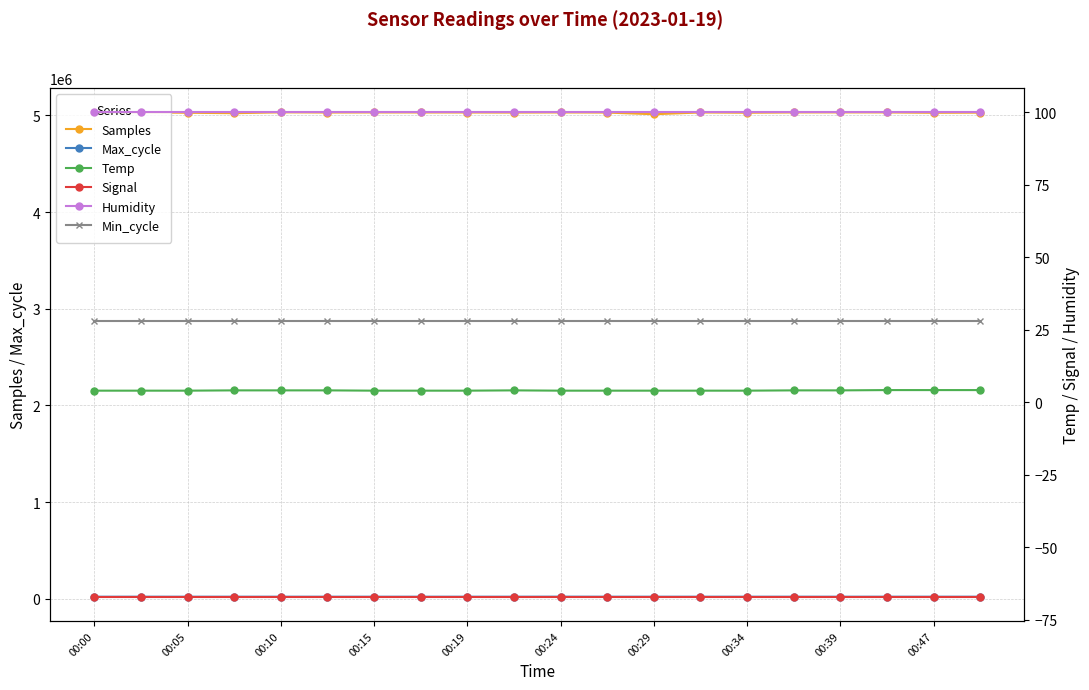

Is the value of Samples at 00:10 greater than the value of Max_cycle at 00:19?

Yes